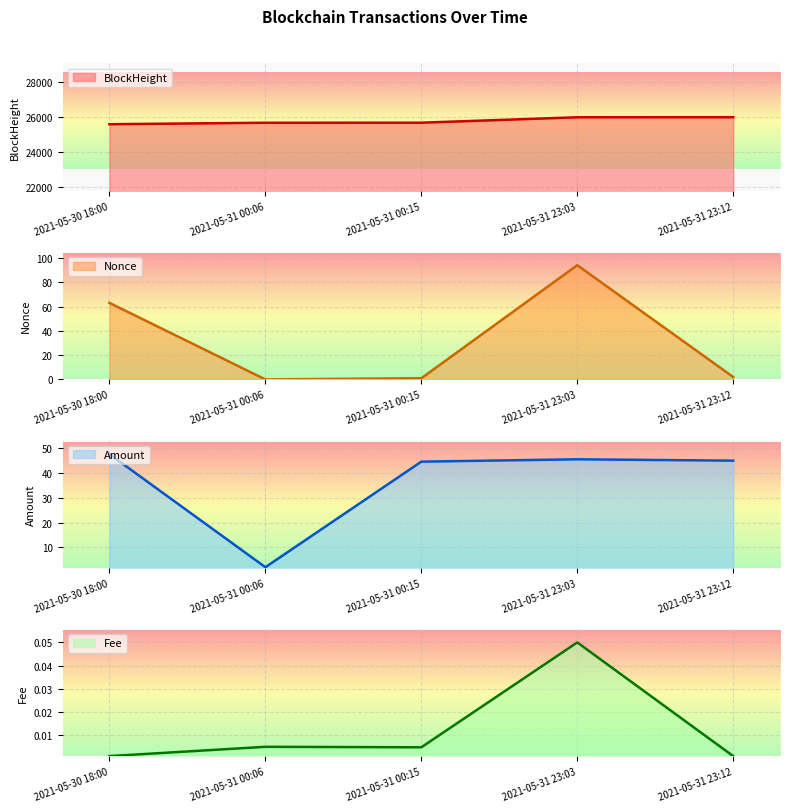

Rank the series at 2021-05-31 23:12 from highest to lowest value.

BlockHeight, Amount, Nonce, Fee